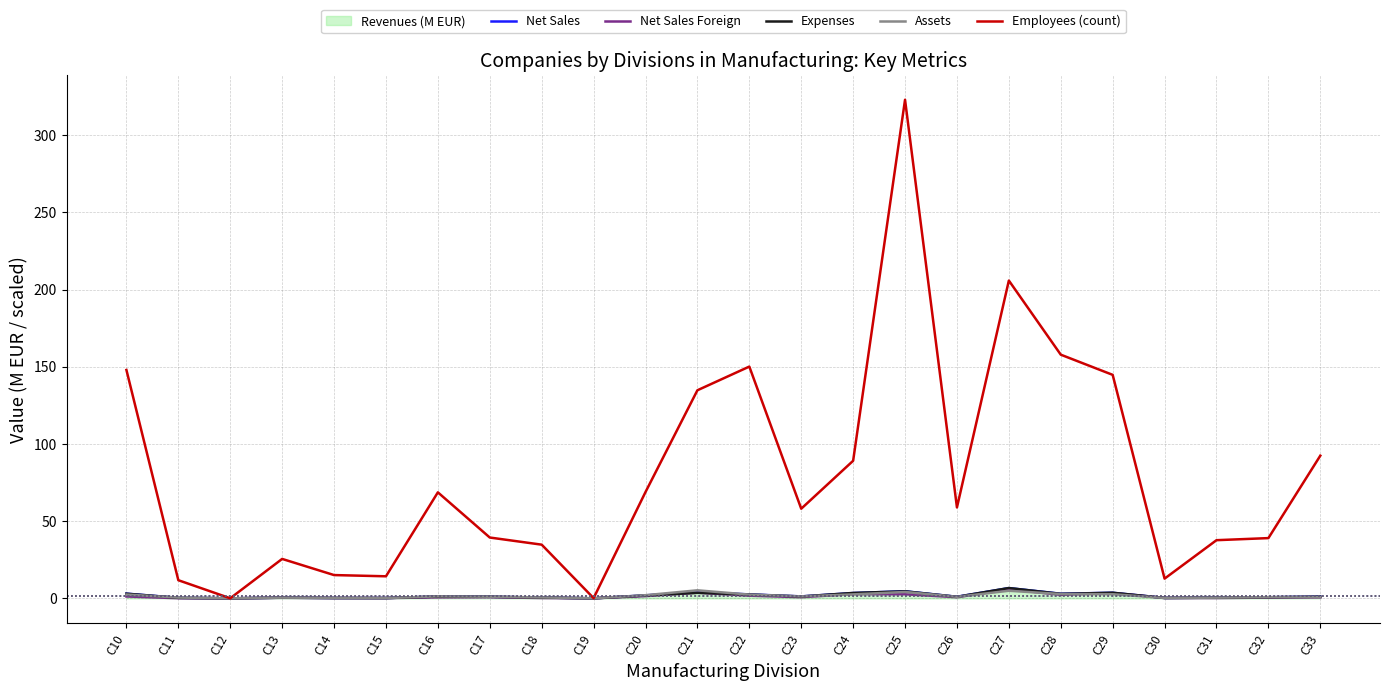

What is the sum of the Expenses values at C14 and C18?

0.7